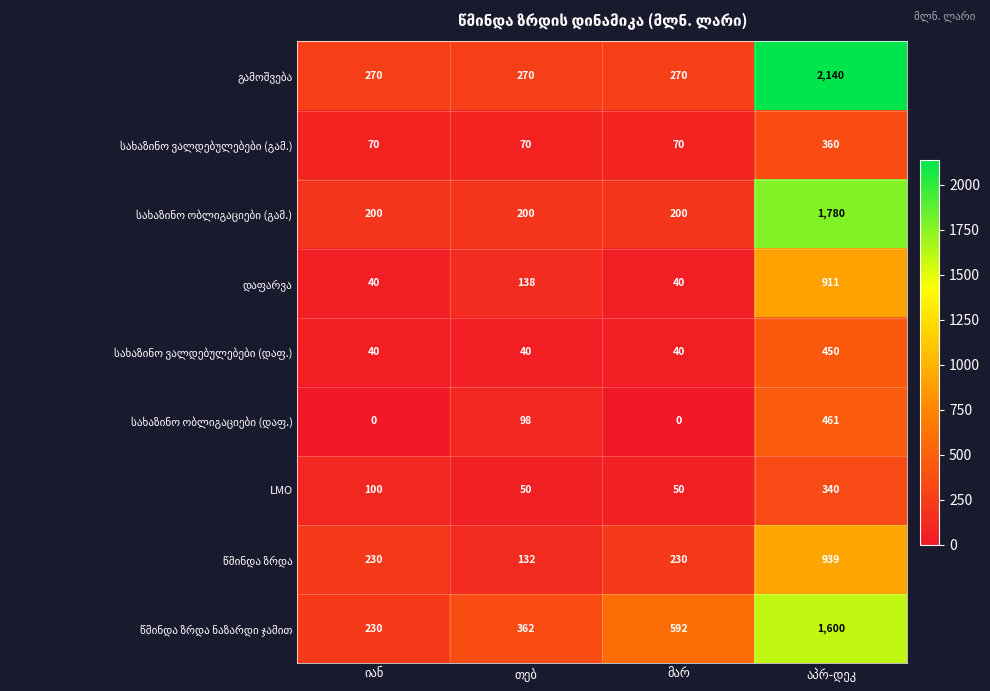

What is the difference between the maximum and minimum values in the LMO series?

290